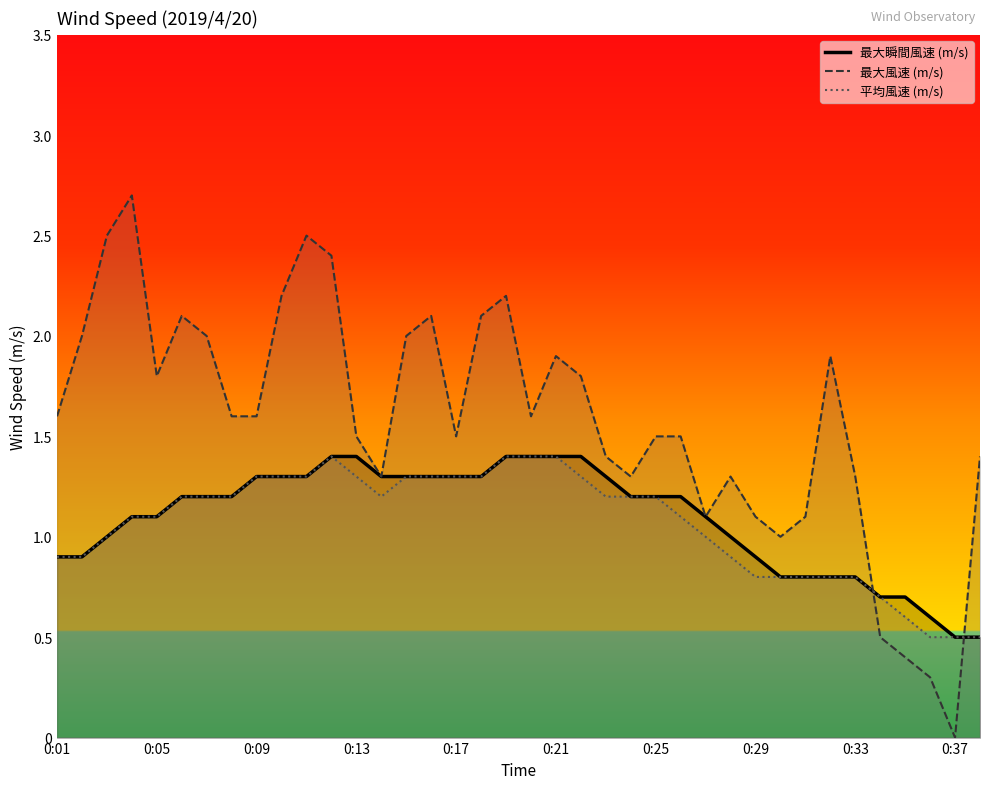

The 平均風速 (m/s) series shows 0.3 at 0:37. True or false?

False